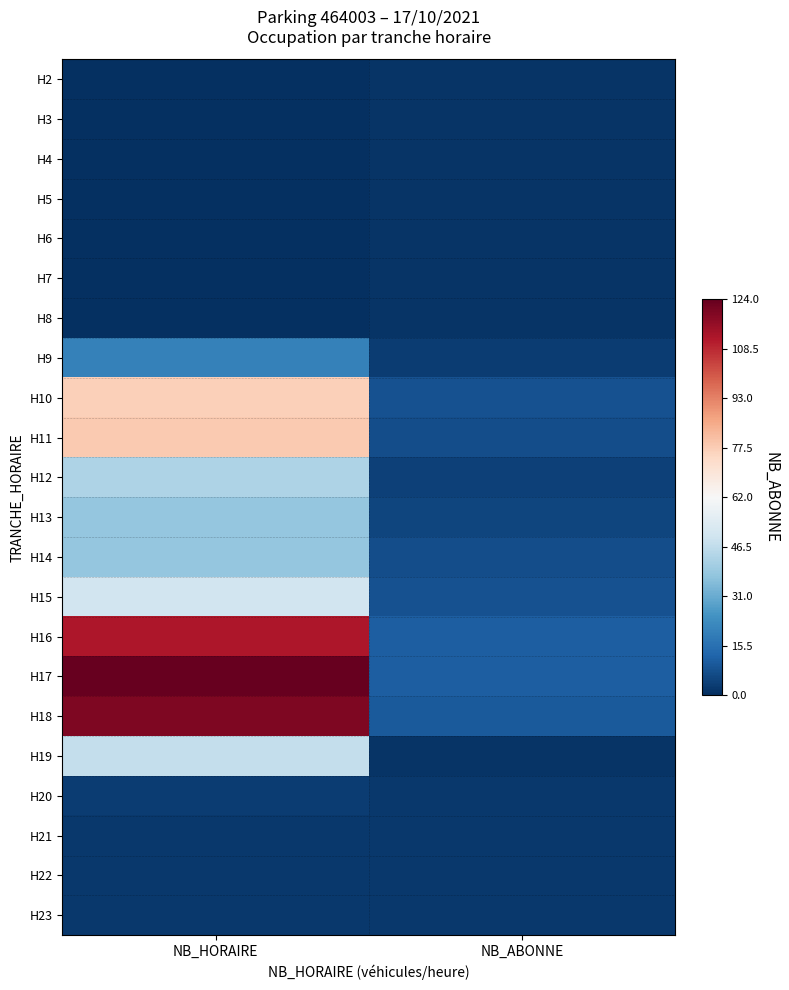

Rank the series at NB_ABONNE from highest to lowest value.

H16, H17, H18, H10, H15, H11, H14, H13, H12, H9, H20, H21, H22, H23, H2, H3, H4, H5, H6, H7, H8, H19